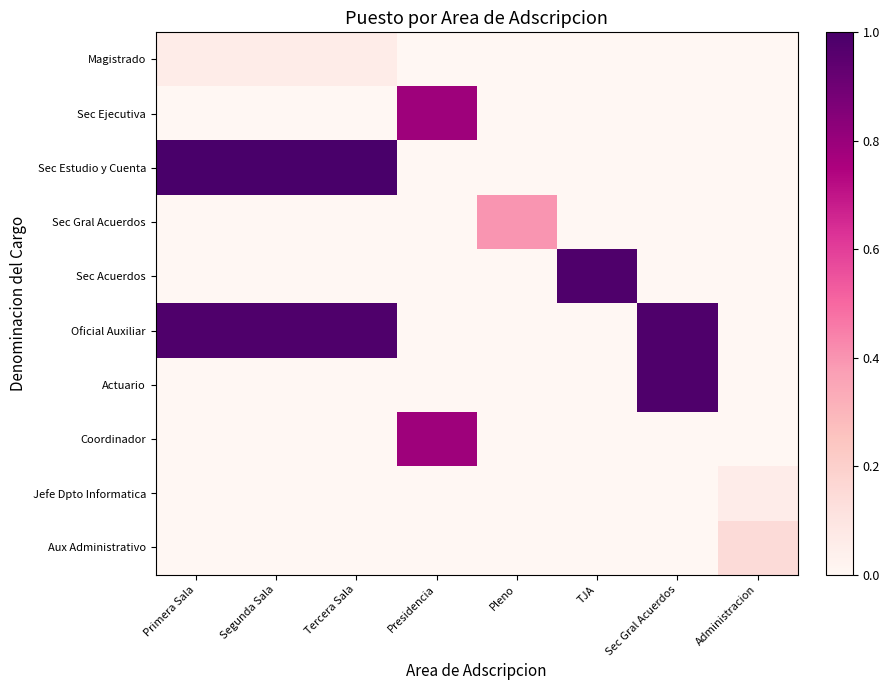

Which category has the highest value across all series?

Primera Sala